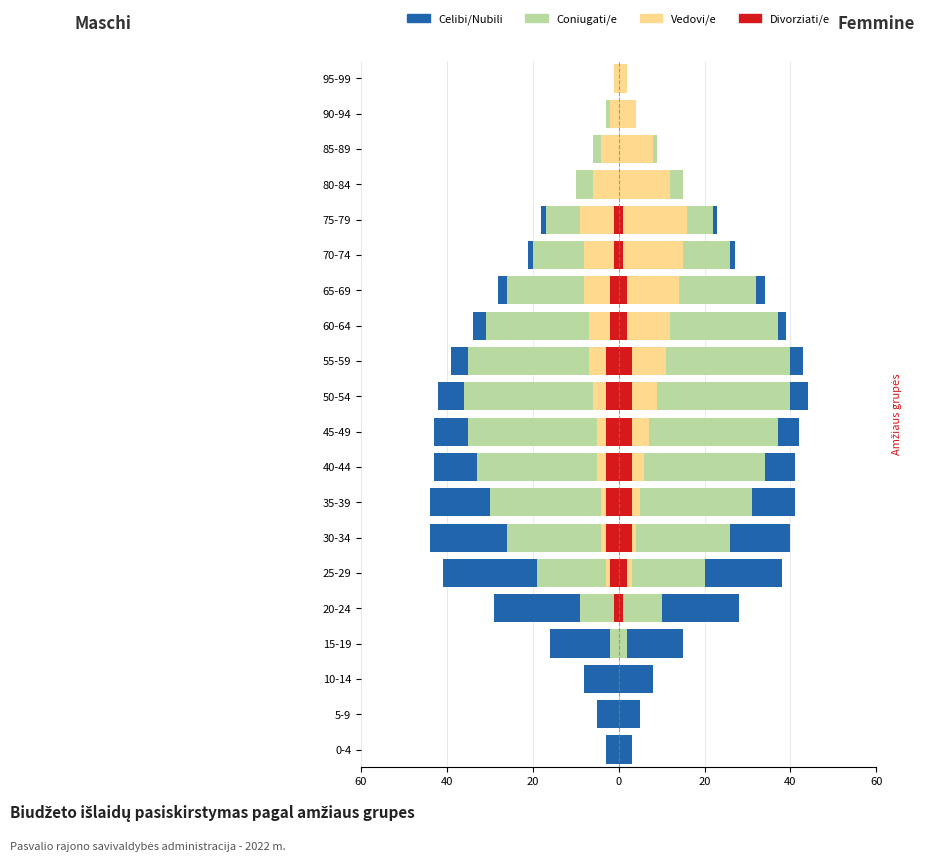

Which has a higher value, 85-89 or 0-4?

85-89